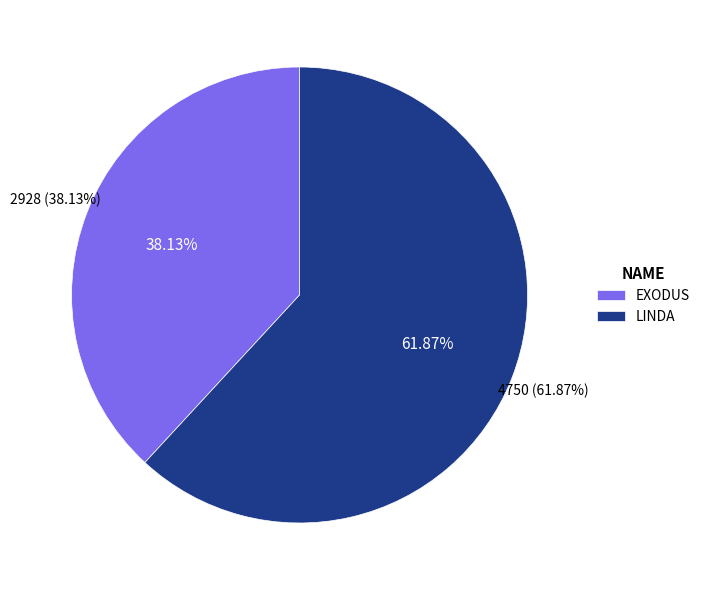

Which slice is the smallest?

EXODUS